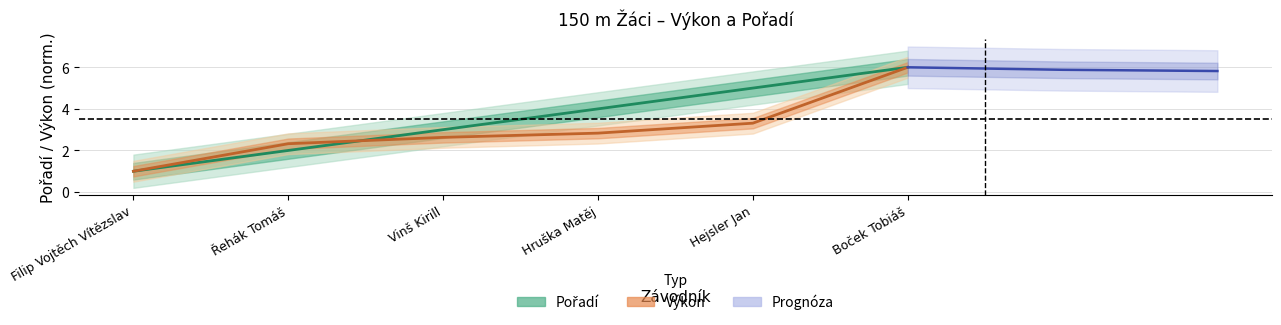

At which category is the sum across all series the highest?

Boček Tobiáš